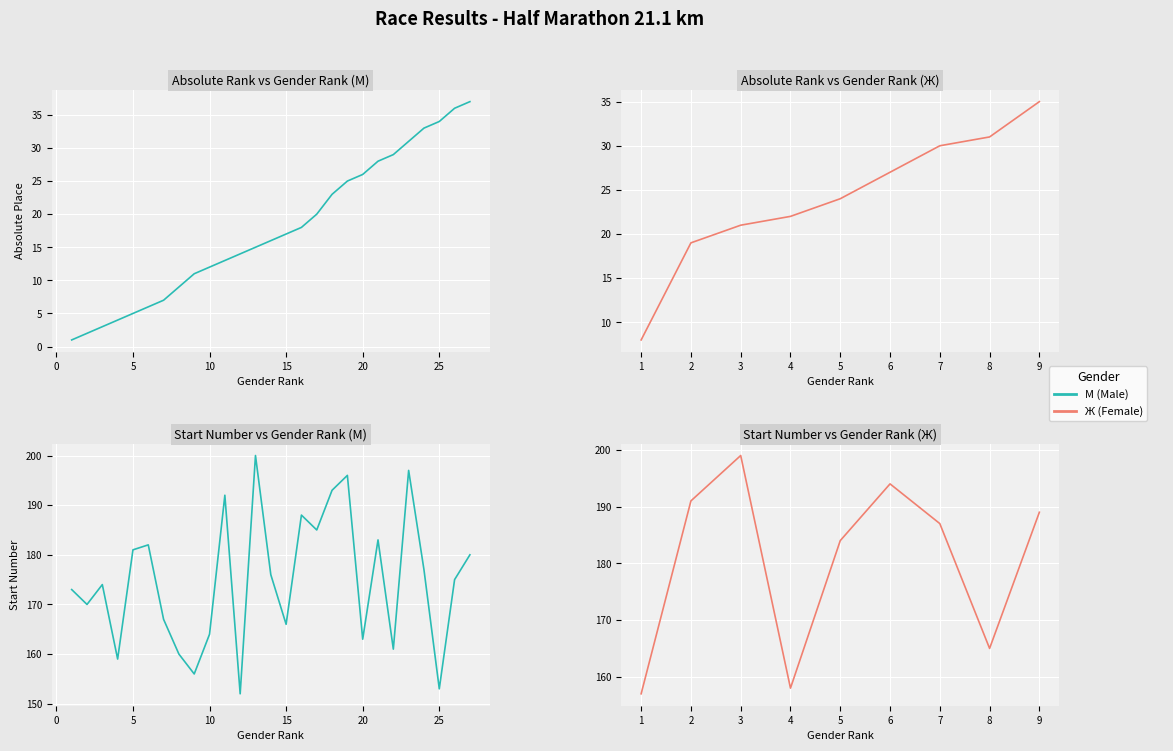

The value at 23 is 18. True or false?

False